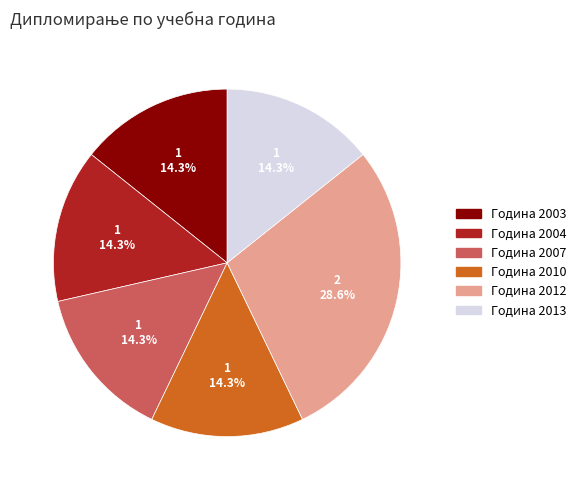

Is there any slice that represents more than half of the pie?

No